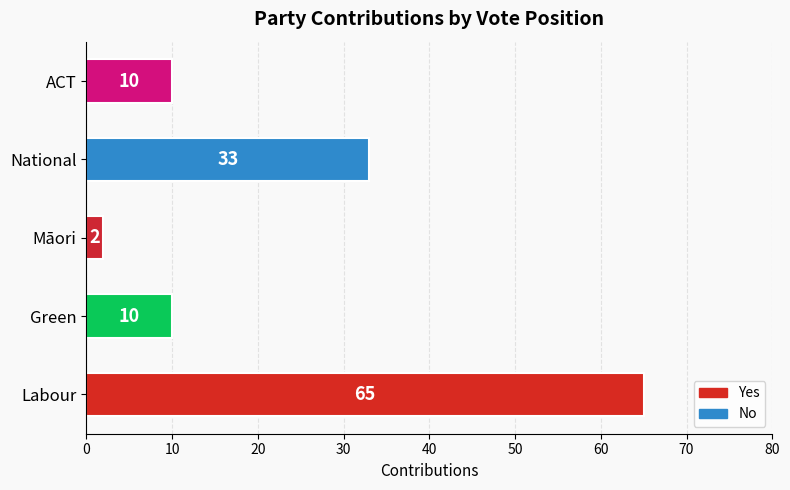

What is the change in value from Green to Māori?

-8